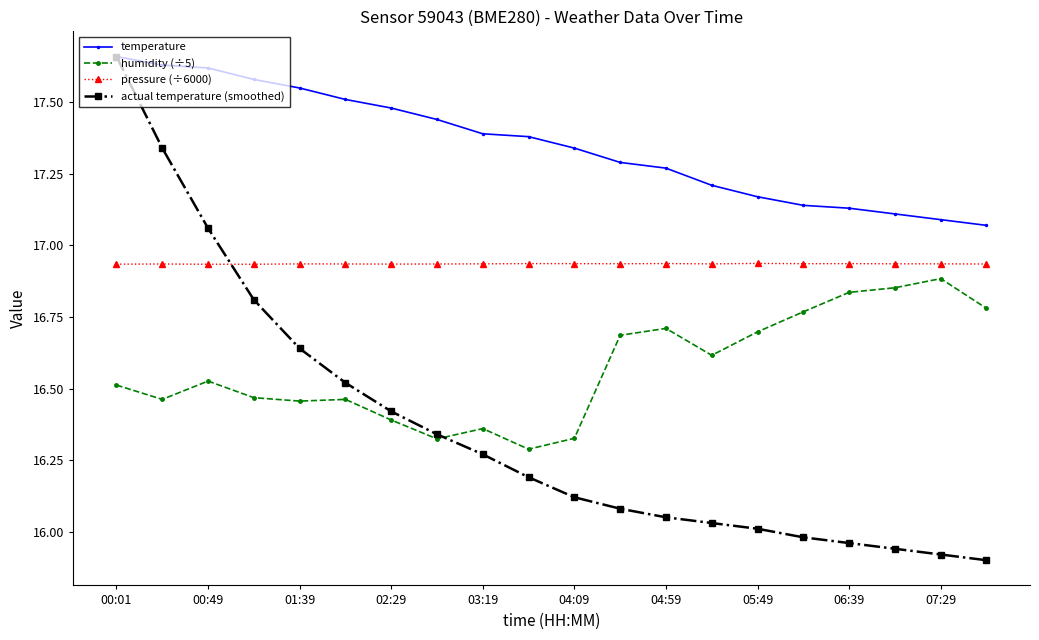

How many temperature values are between 17 and 18?

20